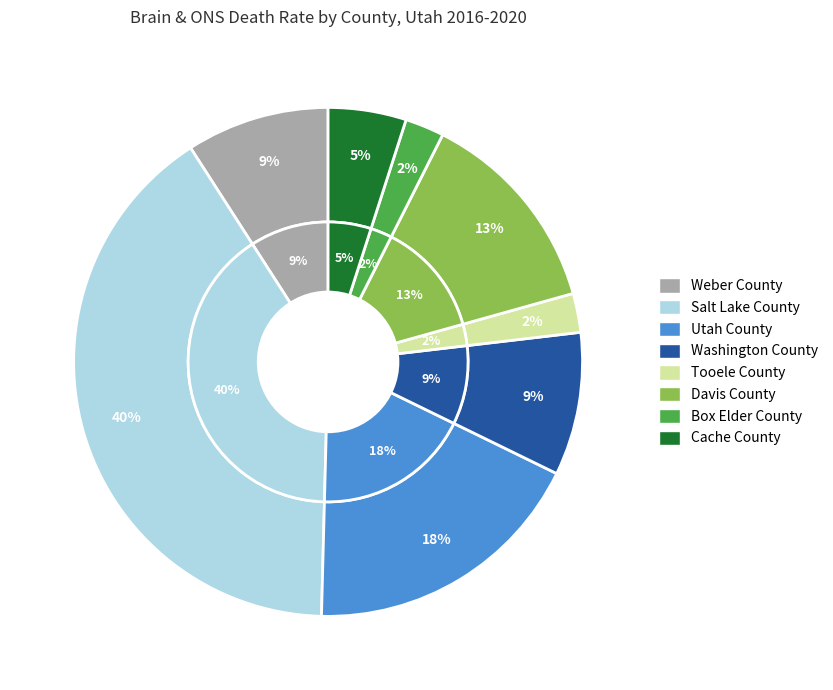

Is there any slice that represents more than half of the pie?

No